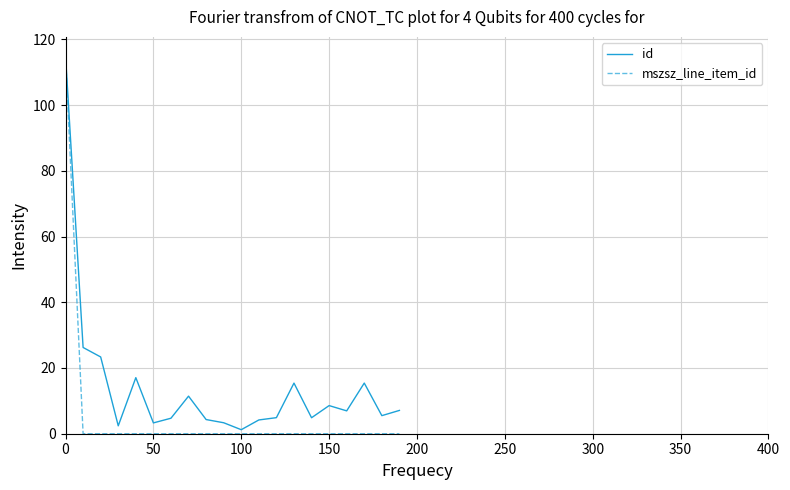

What is the difference between the second highest and minimum values in the id series?

25.0